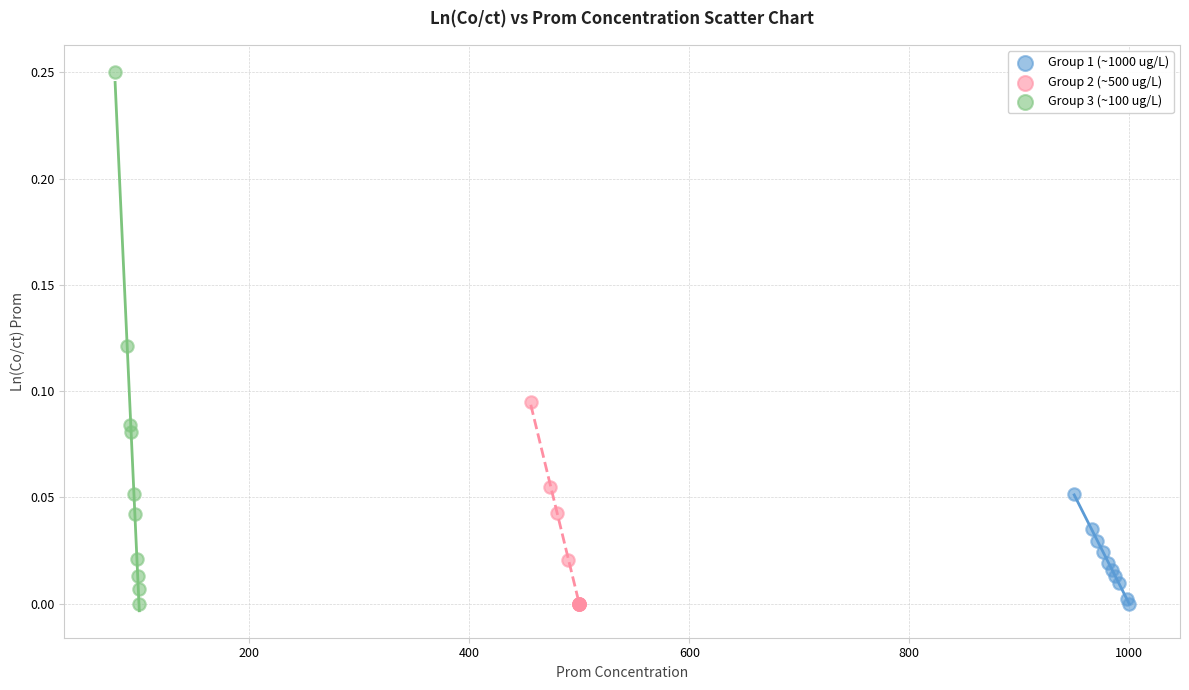

Which series reaches the maximum Y coordinate?

Group 3 (~100 ug/L)